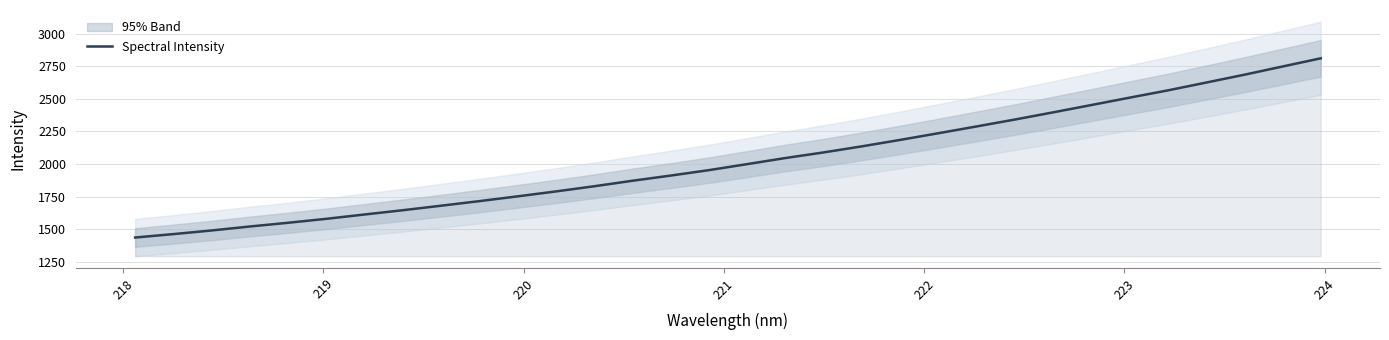

What is the maximum value for Spectral Intensity?

2812.4